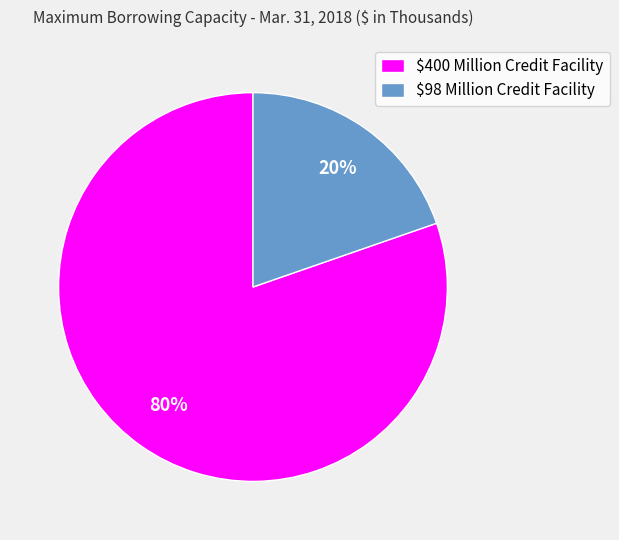

To the nearest percent, what percentage of the pie is $400 Million Credit Facility?

80%